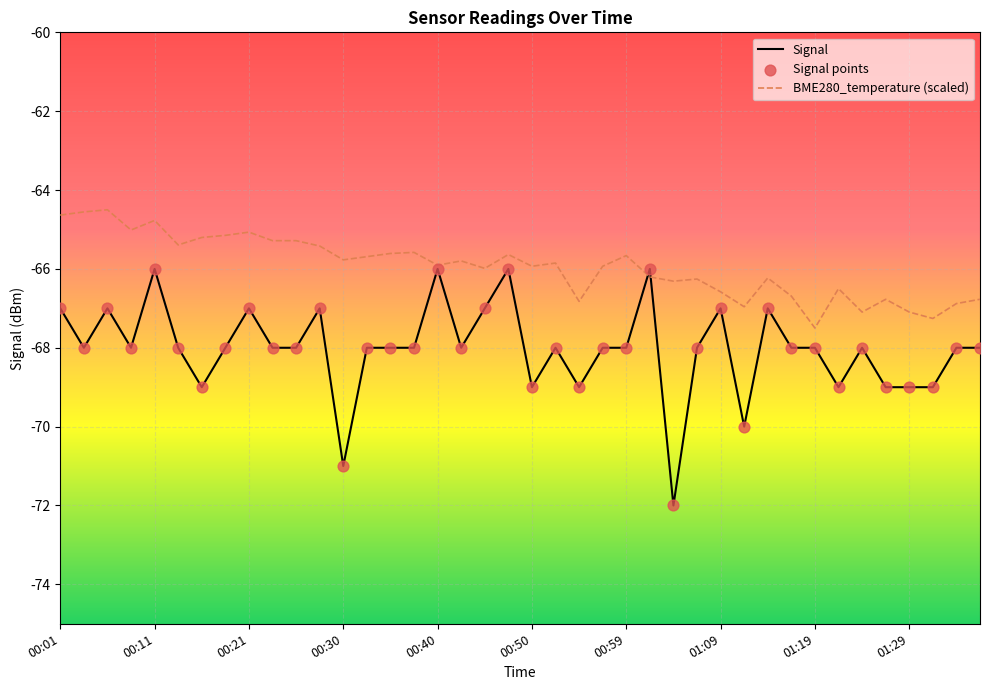

Which series has the widest spread of values?

Signal